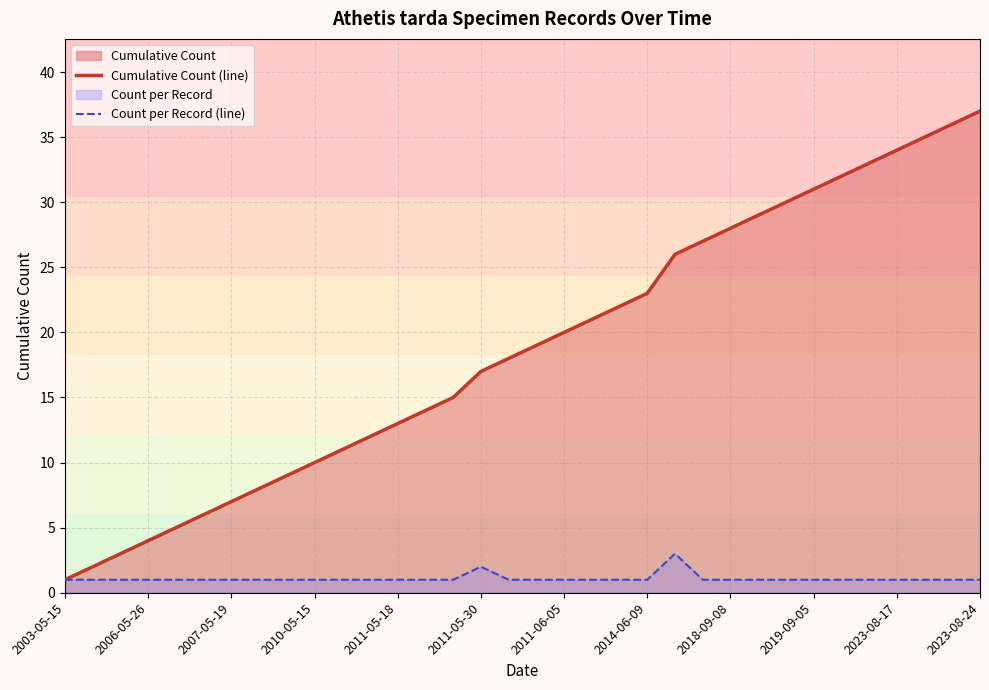

Which series has the widest spread of values?

Cumulative Count (line)